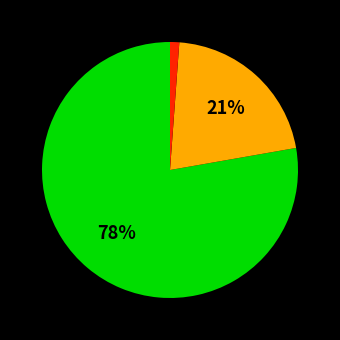

To the nearest percent, what is the average slice percentage?

33%